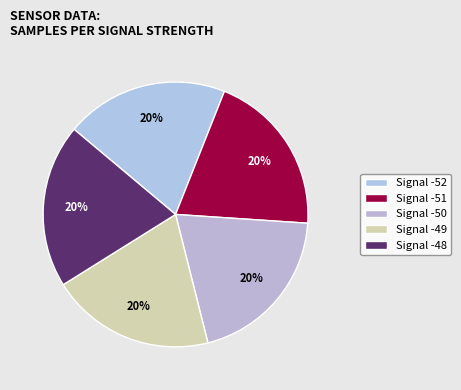

Does any single category account for the majority?

No